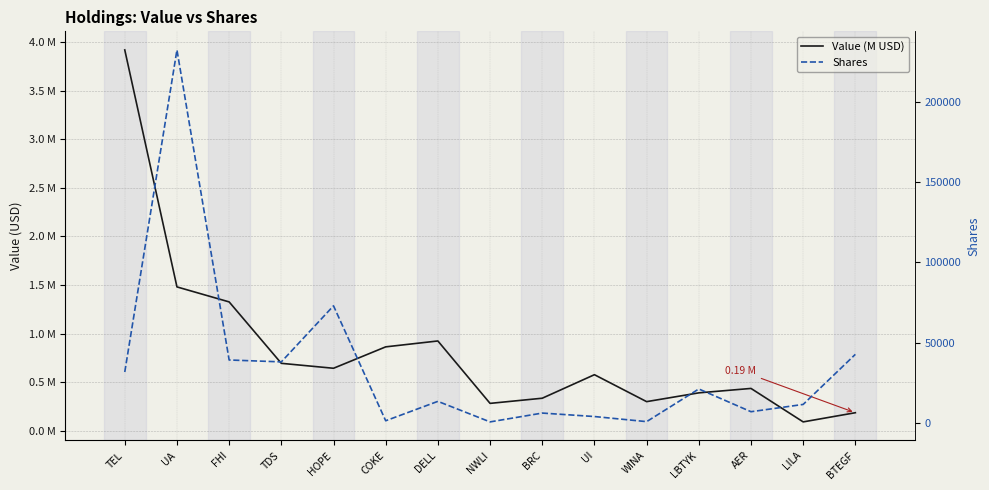

True or false: Value (M USD) has more than 0 points higher than both neighbors.

True